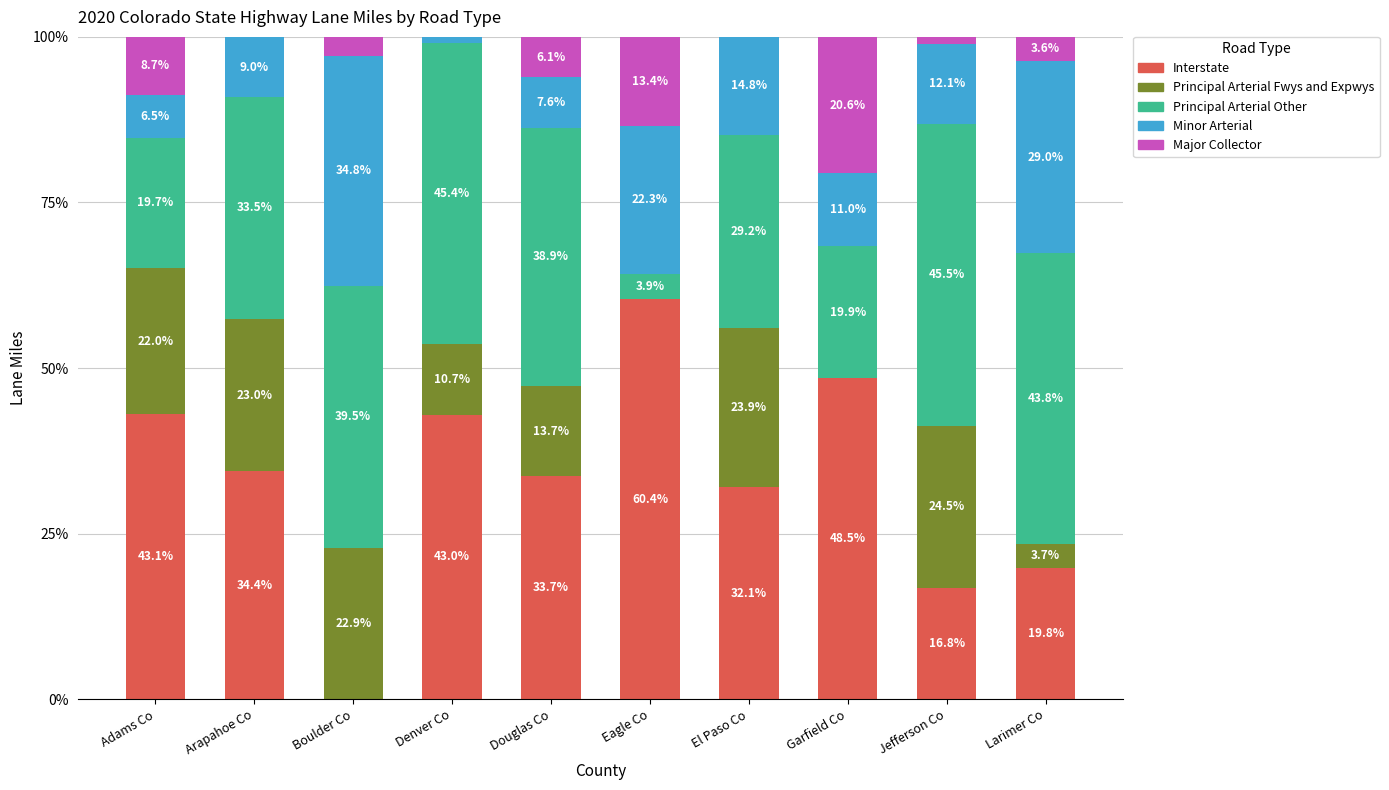

Where is Interstate nearest to the value 30?

El Paso Co